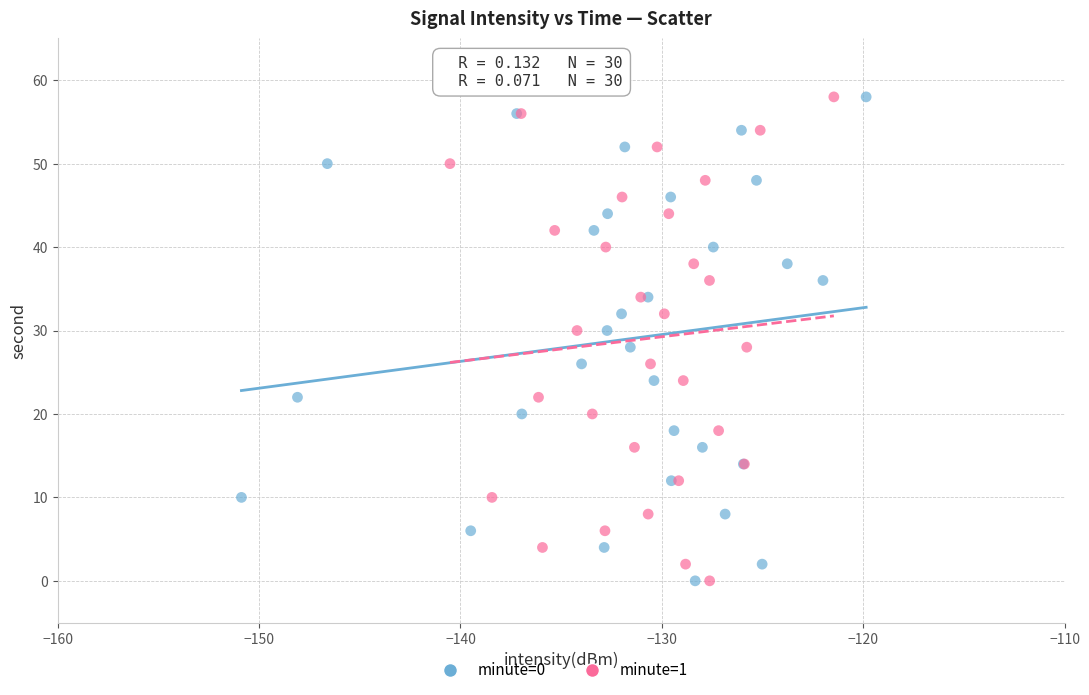

What are all the series names shown in the legend?

minute=0, minute=1